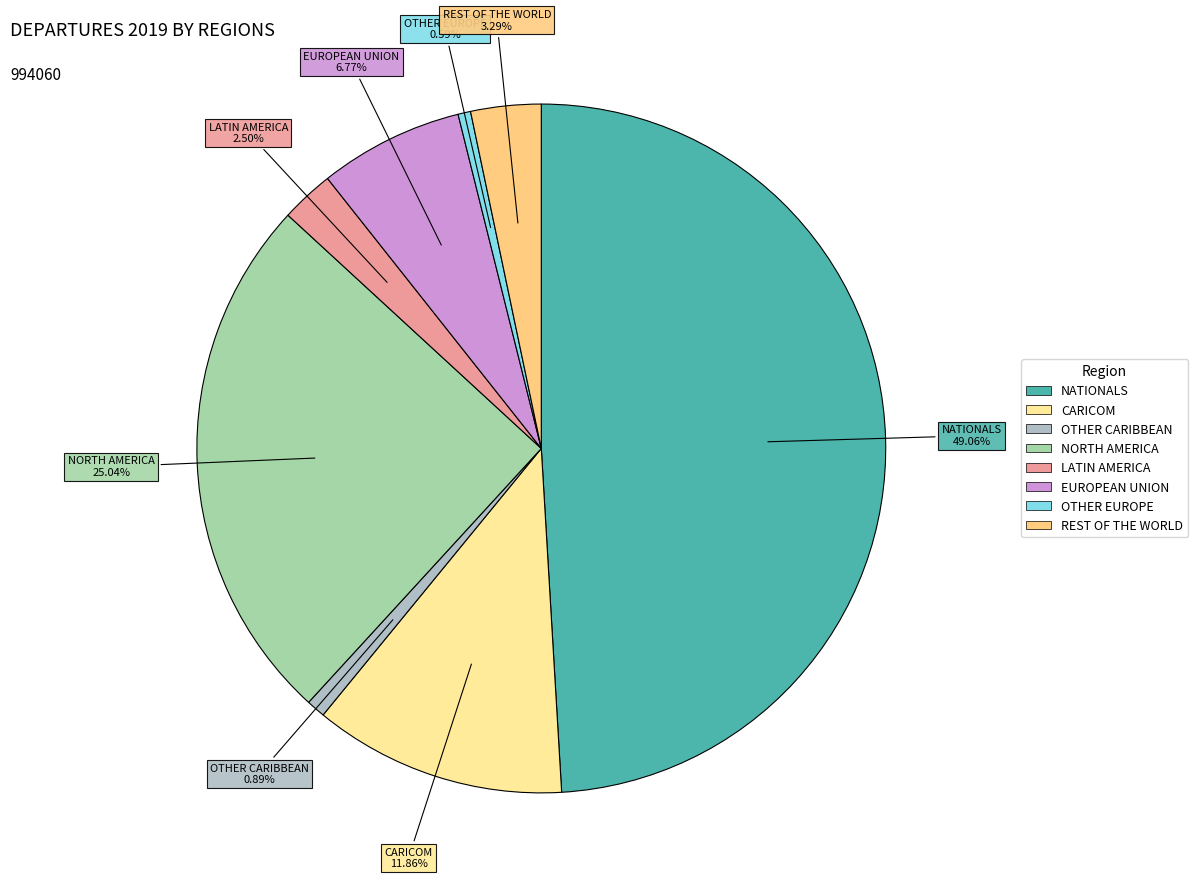

Which slice is the largest?

NATIONALS